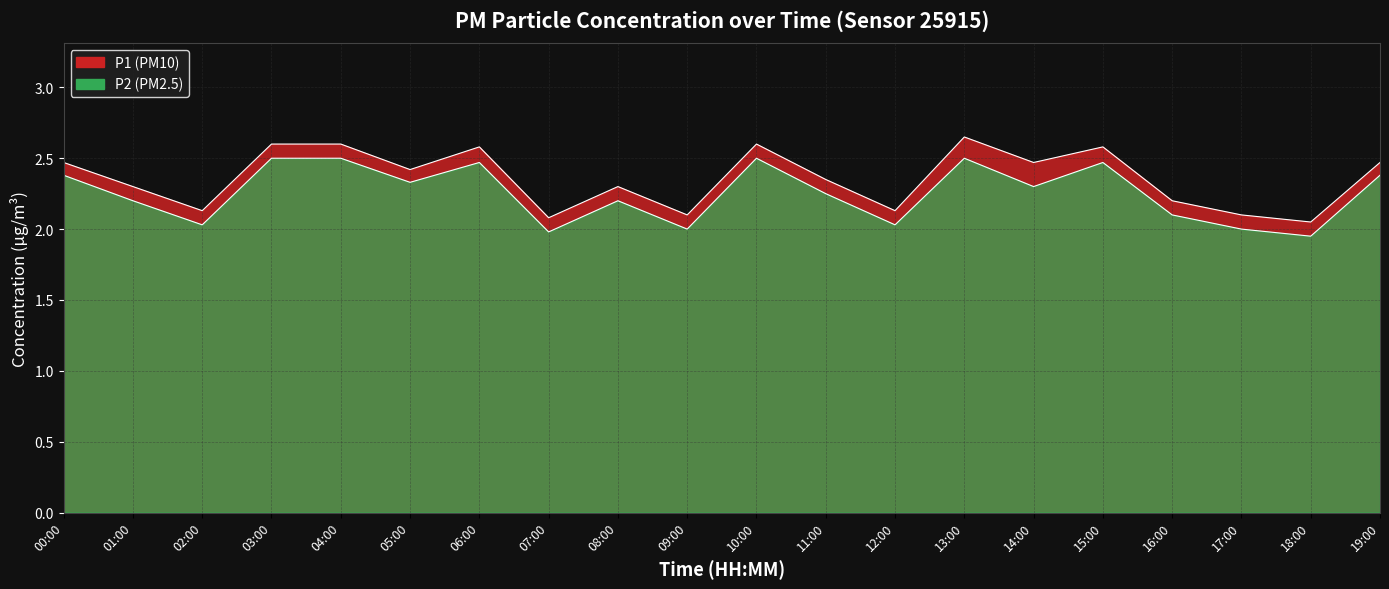

What is the smallest value displayed?

1.9